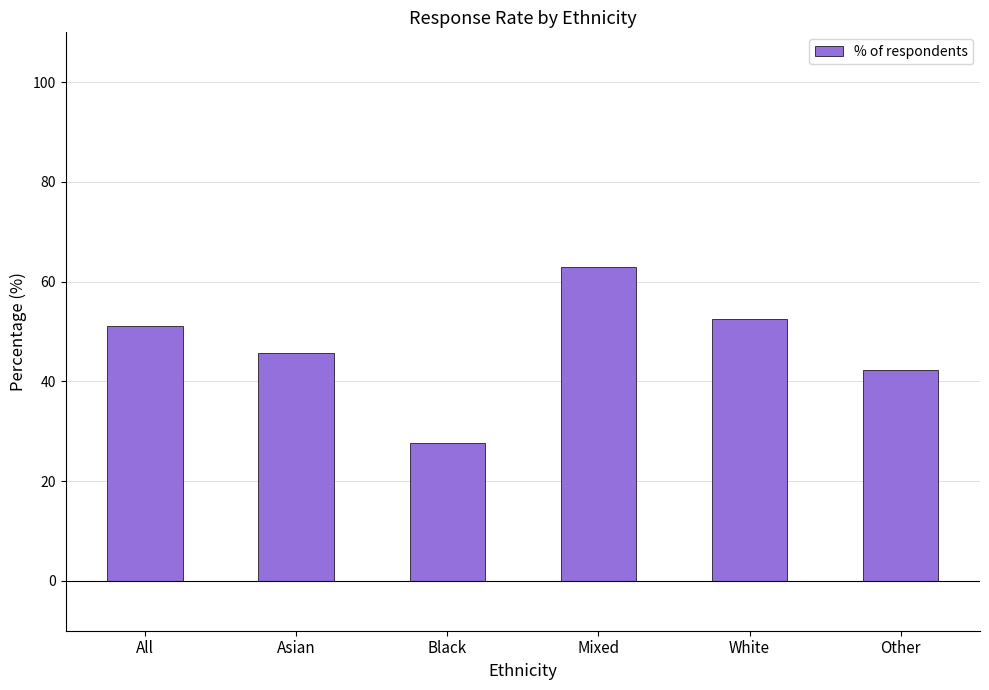

What is the change in value from Asian to White?

+6.8